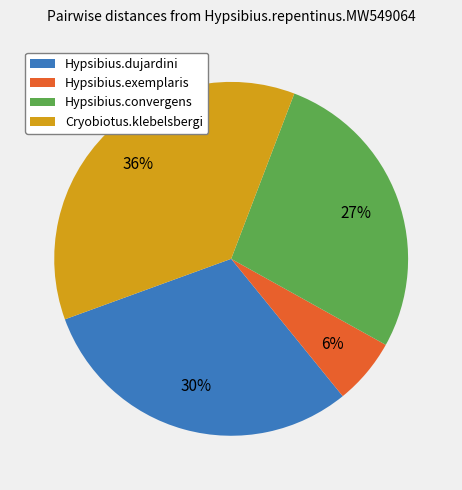

To the nearest percent, what is the average slice percentage?

25%